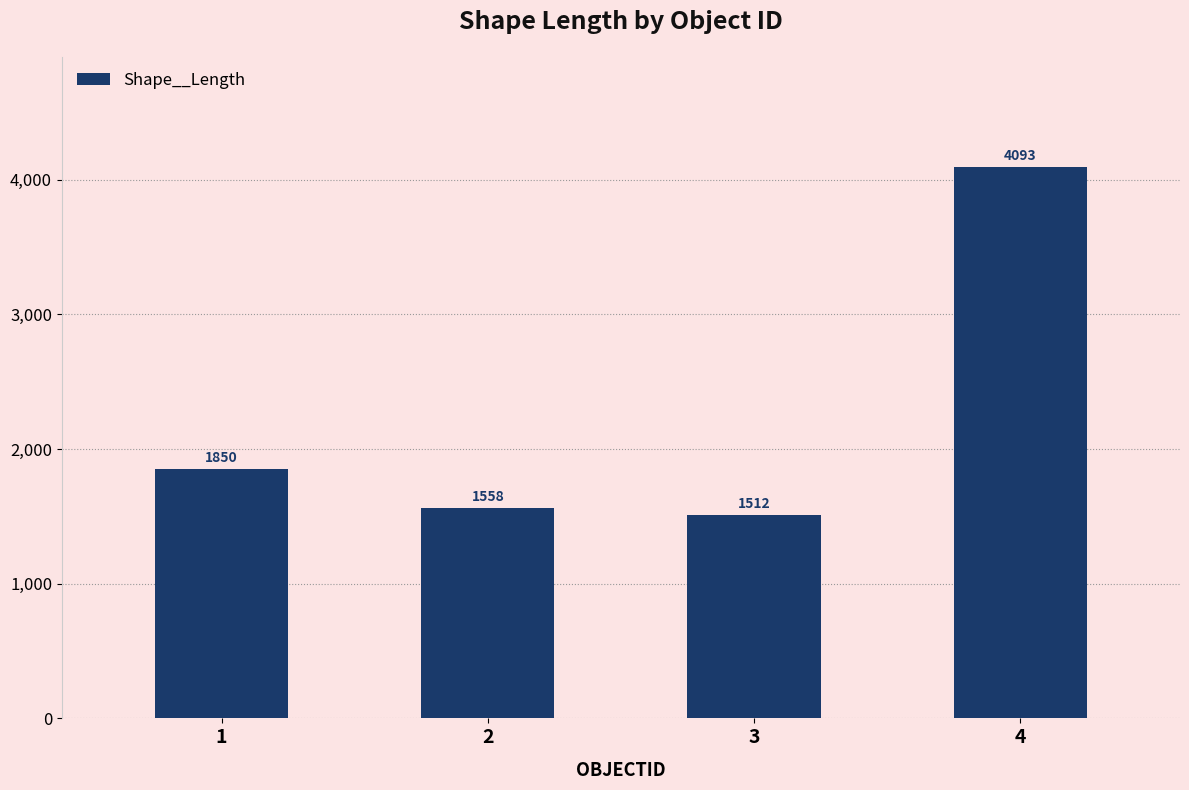

Which has a higher value, 4 or 1?

4